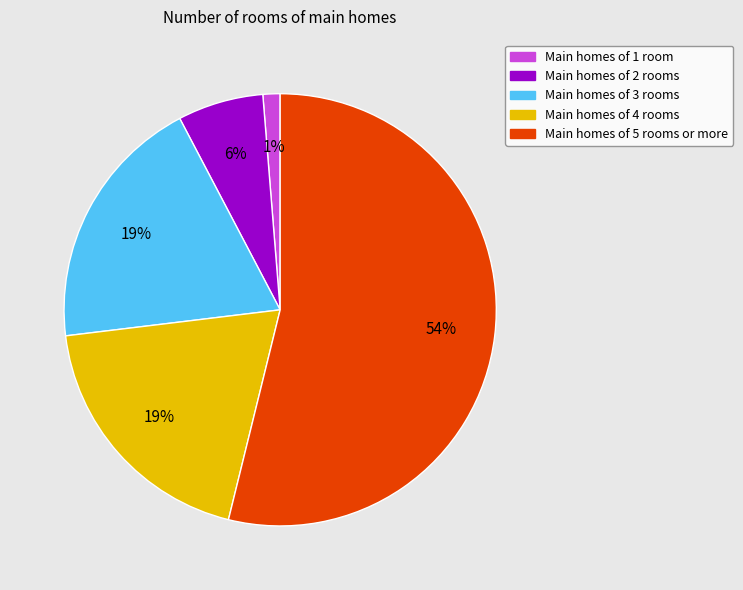

To the nearest percent, what is the difference between the Main homes of 3 rooms and Main homes of 1 room slice percentages?

18%